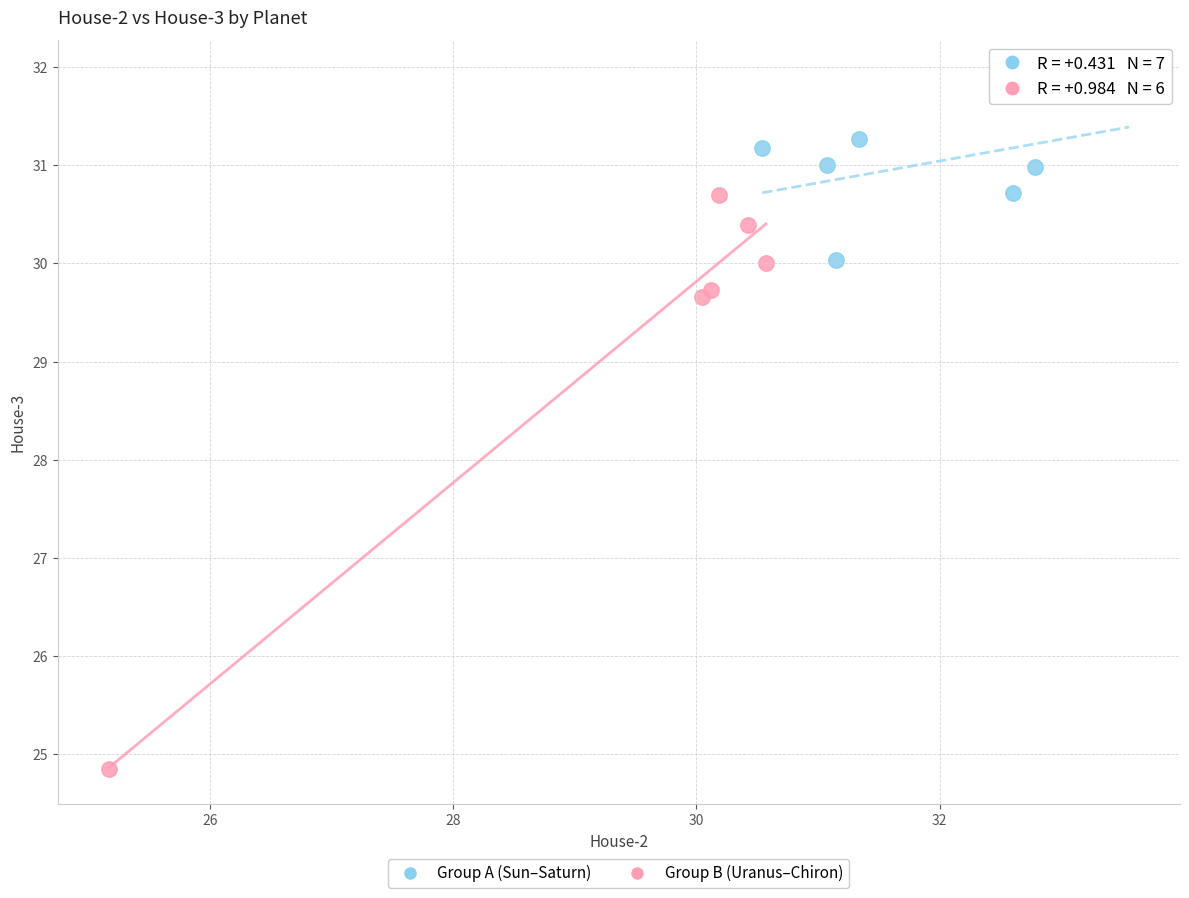

Which series has the widest spread of Y values?

Group B (Uranus–Chiron)